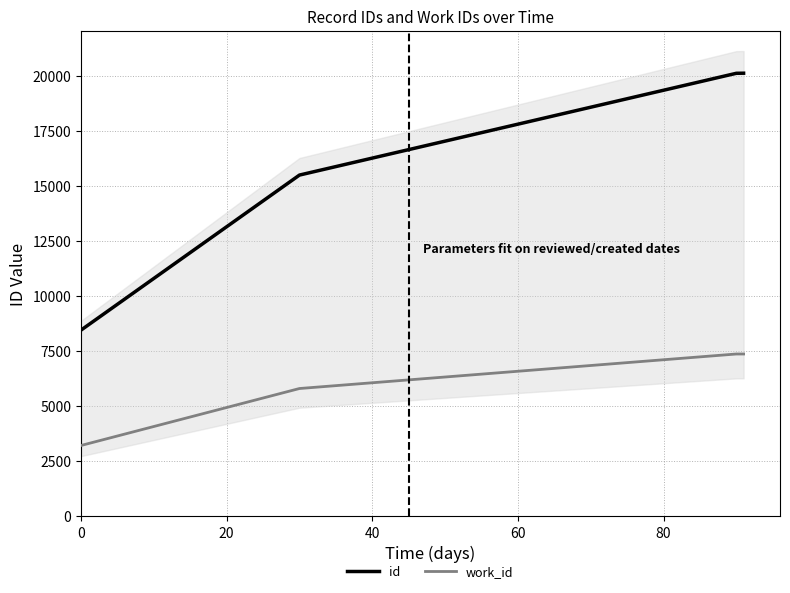

True or false: id and work_id cross at least once.

False